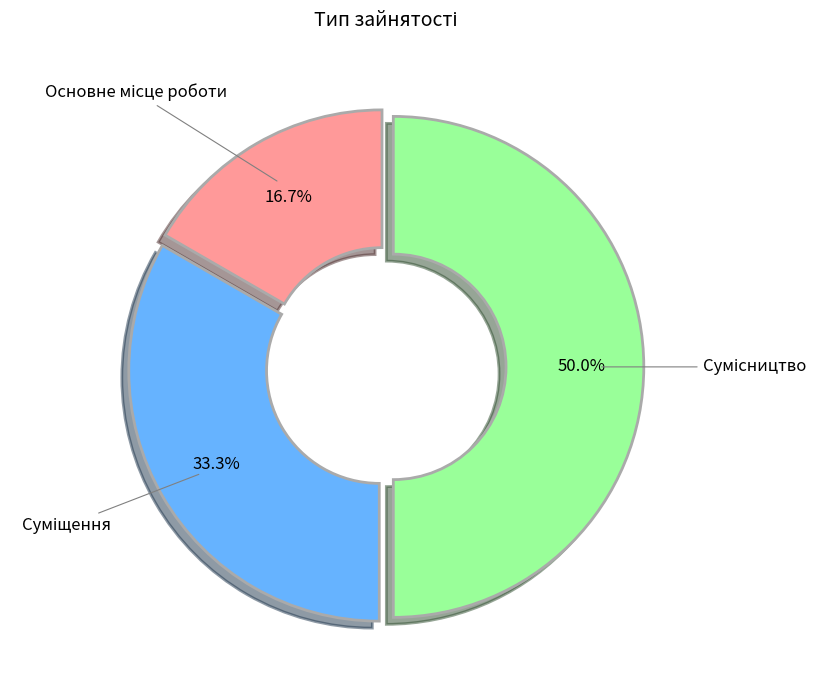

To the nearest percent, what is the difference between the largest and smallest slice percentages?

33%